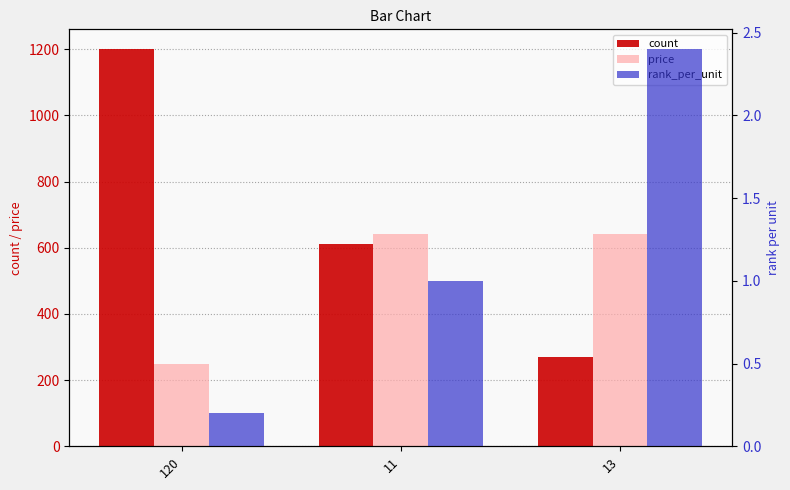

Reading left to right, what are all the values shown in this chart?

count: 120=1200.0	11=610.0	13=270.0
price: 120=250.0	11=640.0	13=640.0
rank_per_unit: 120=0.2	11=1.0	13=2.4